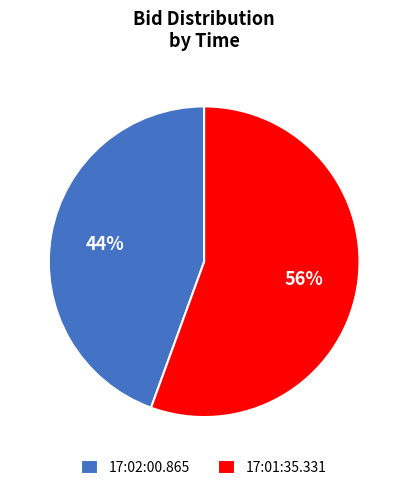

To the nearest percent, what is the combined percentage of 17:01:35.331 and 17:02:00.865?

100%